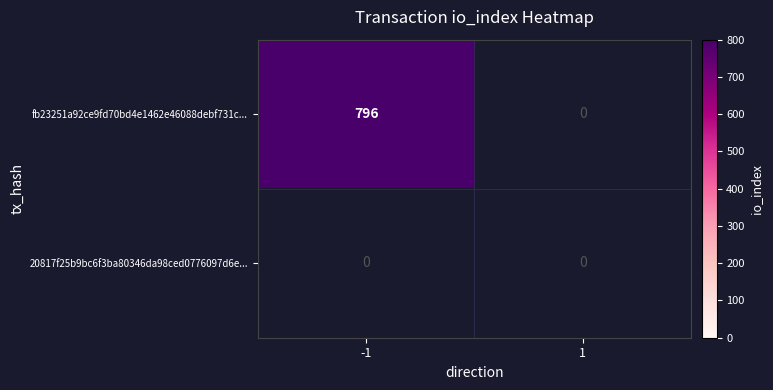

Rank the categories by fb23251a92ce9fd70bd4e1462e46088debf731c... value from highest to lowest.

-1, 1